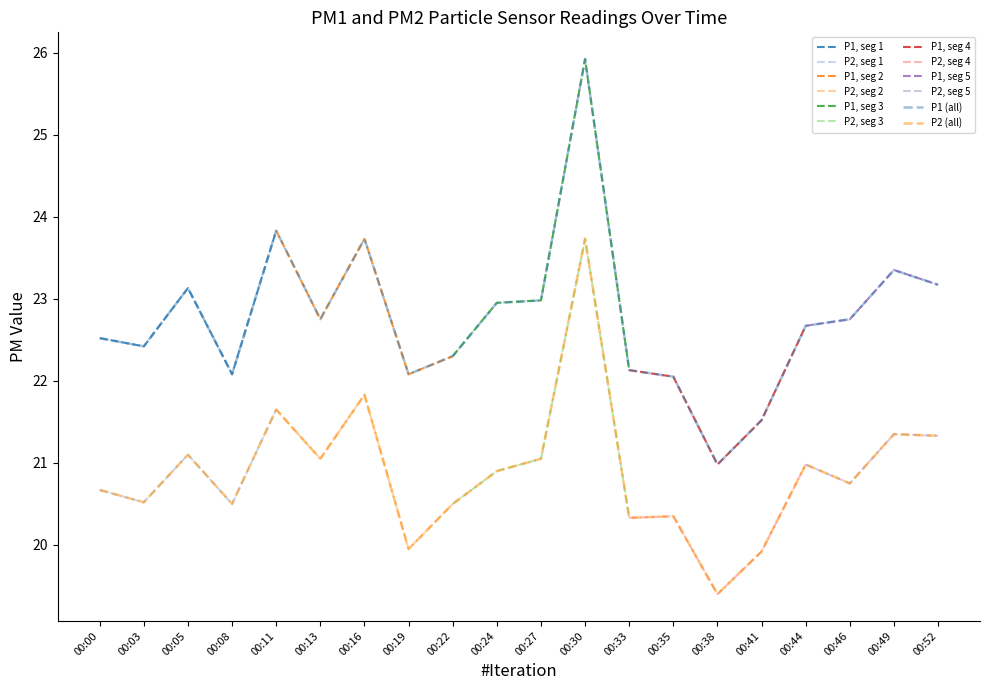

What value does the P2 series have at 00:08?

20.5